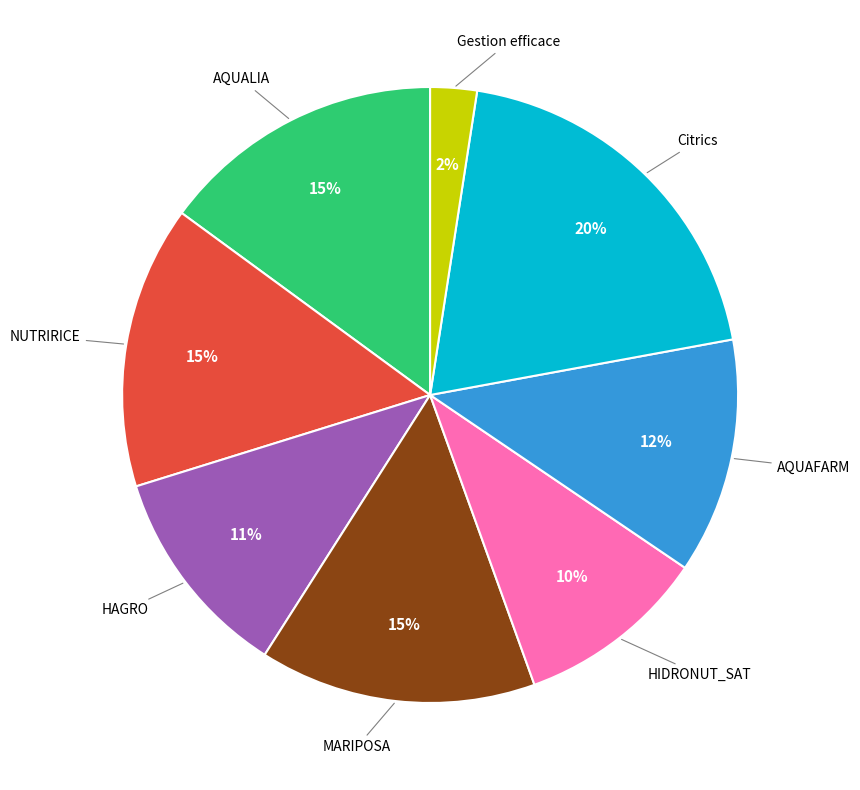

To the nearest percent, what is the difference between the AQUALIA and HAGRO slice percentages?

4%